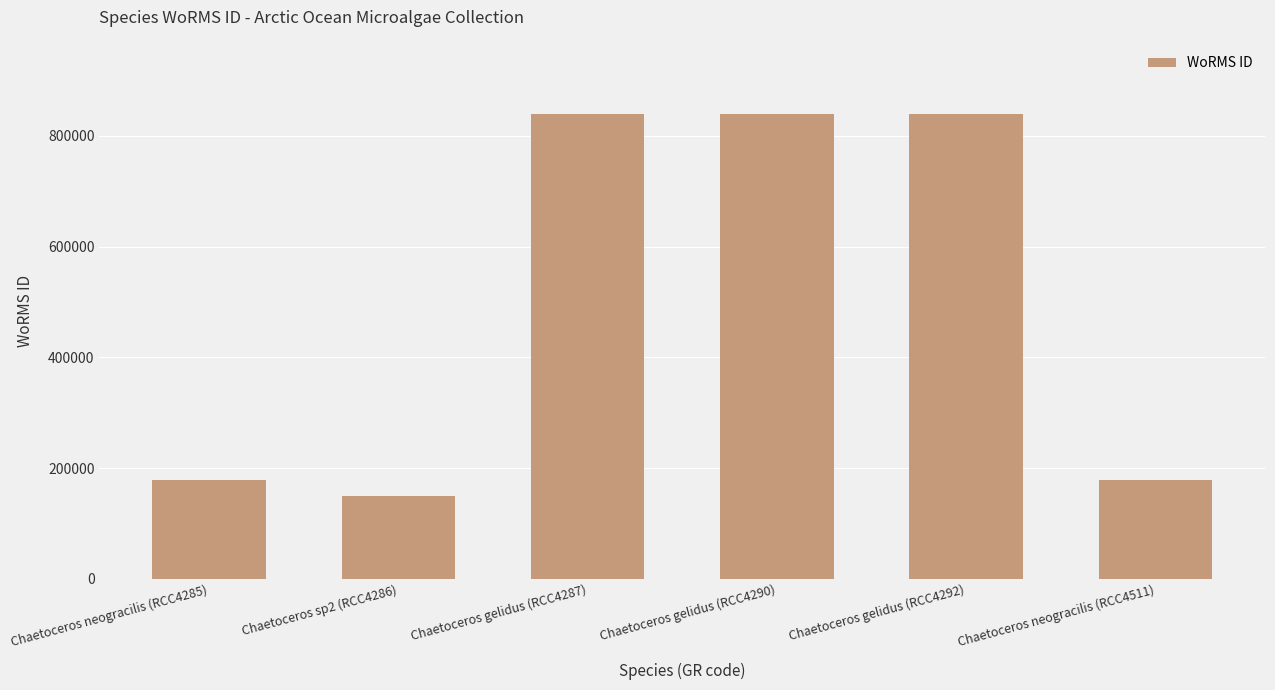

Is it true that the value at Chaetoceros gelidus (RCC4292) is 839985?

True